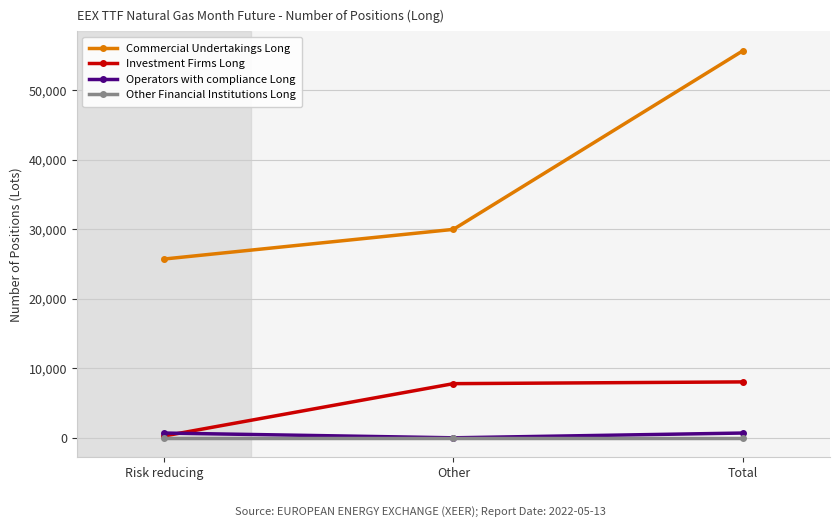

True or false: Investment Firms Long has a value of 2242 at Total.

False